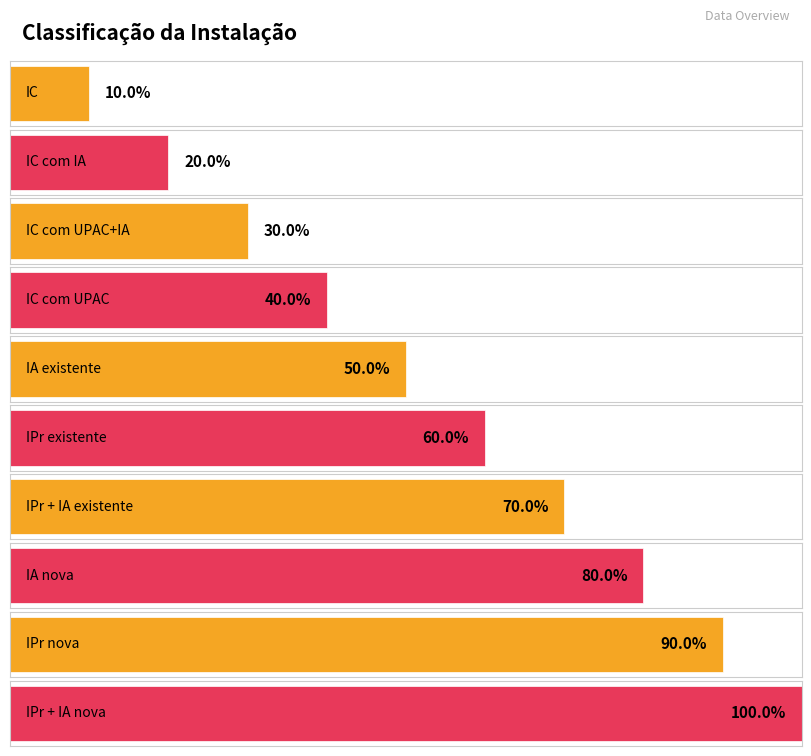

How many series are shown in this chart?

1